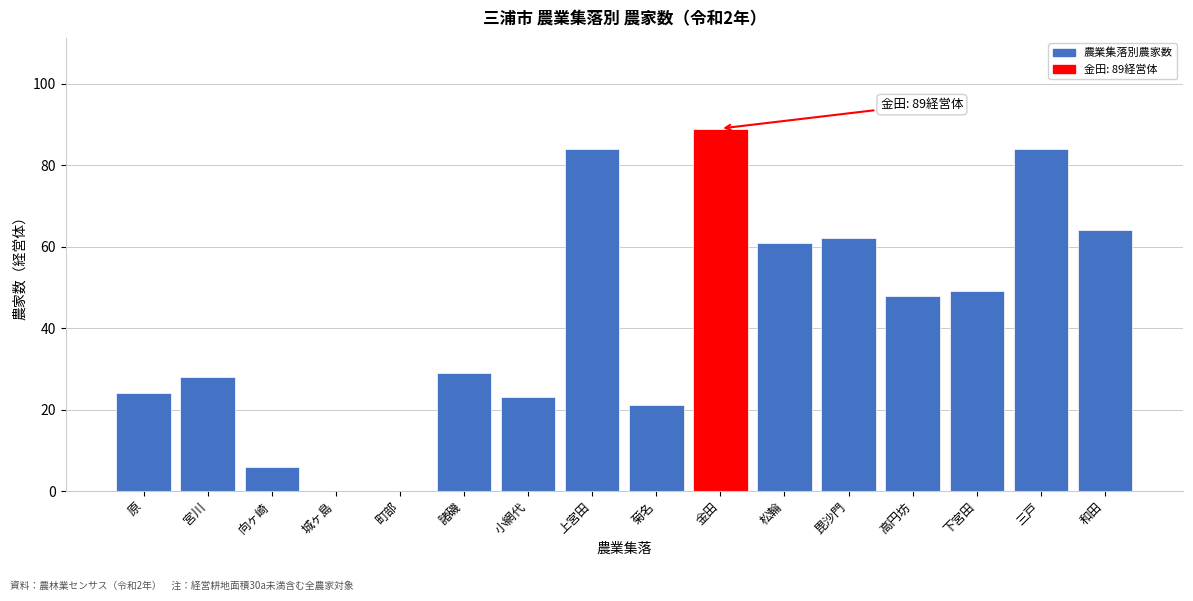

Reading left to right, extract all data points from this chart.

原=24	宮川=28	向ヶ崎=6	城ヶ島=0	町部=0	諸磯=29	小網代=23	上宮田=84	菊名=21	金田=89	松輪=61	毘沙門=62	高円坊=48	下宮田=49	三戸=84	和田=64